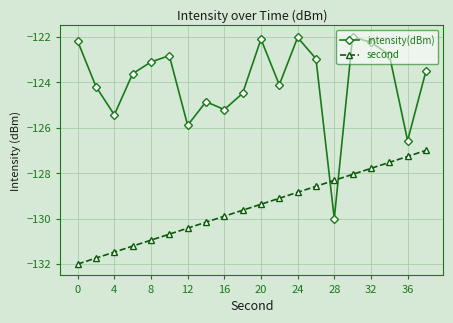

Rank the series by their maximum value, from highest to lowest.

intensity(dBm), second